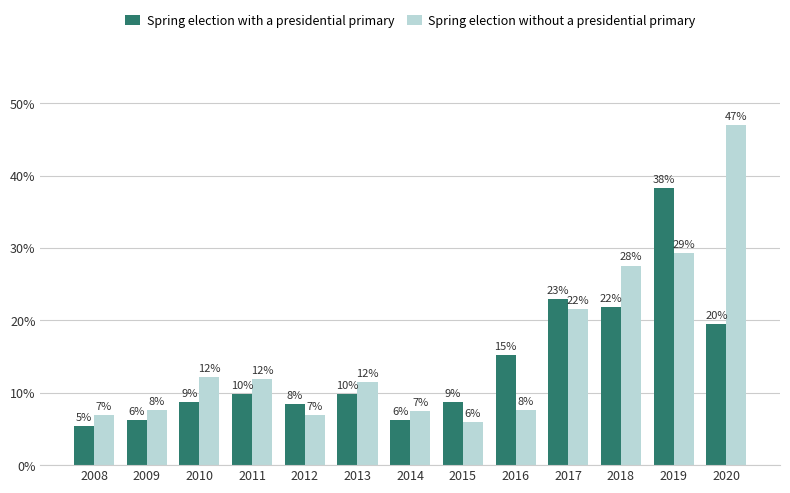

What is the sum of the Spring election with a presidential primary values at 2020 and 2014?

25.8